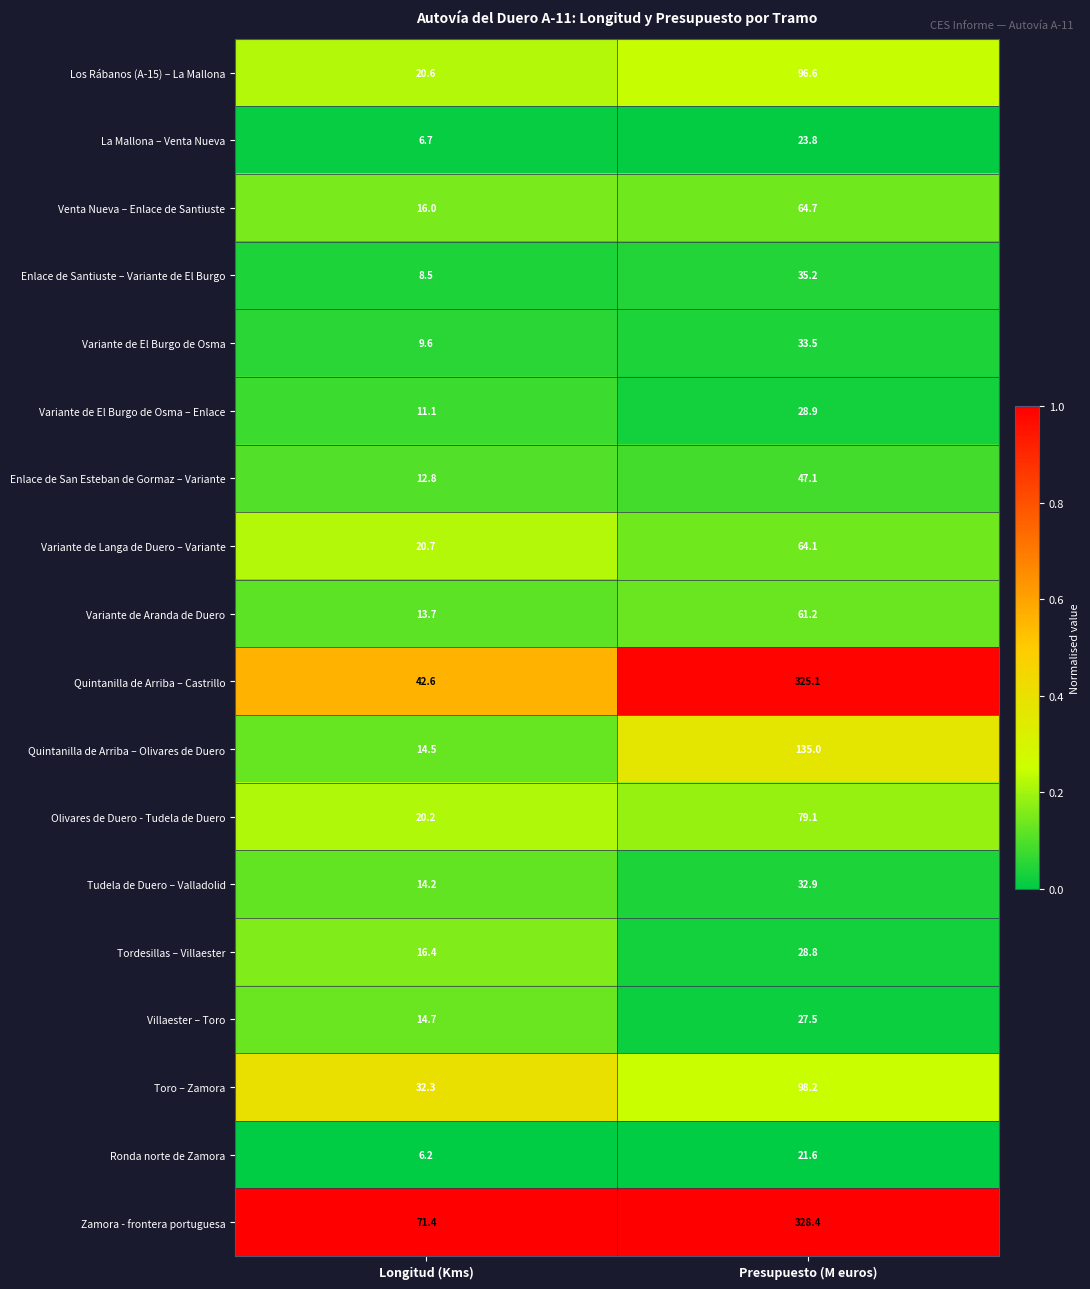

What is the average value of the Variante de El Burgo de Osma – Enlace series?

20.0